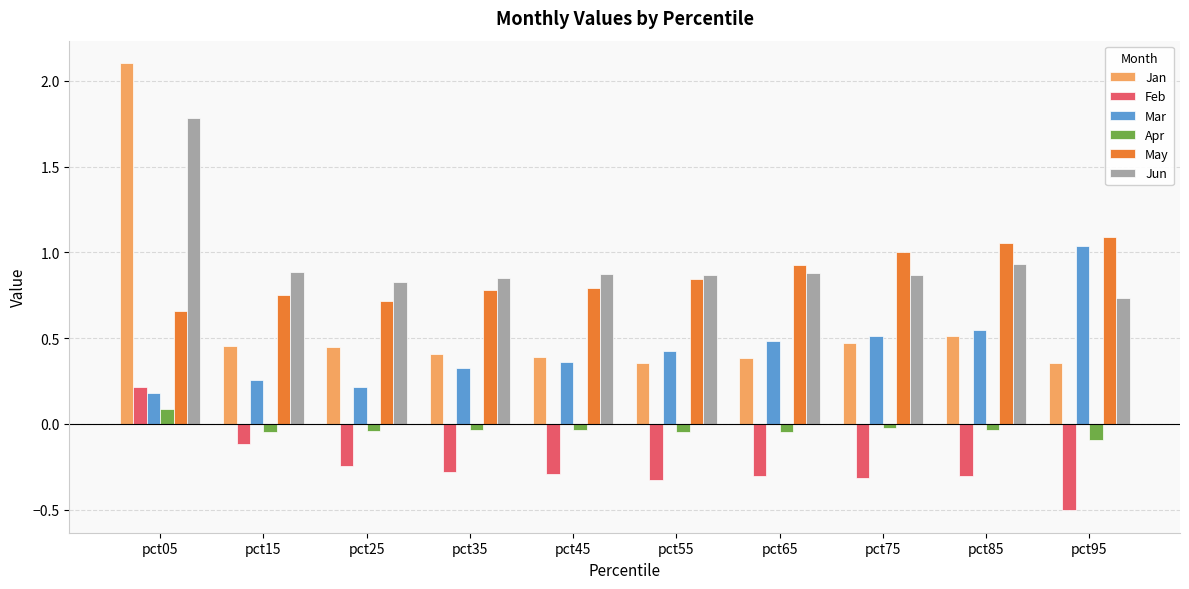

The value of Feb at pct15 is -0.0. True or false?

False